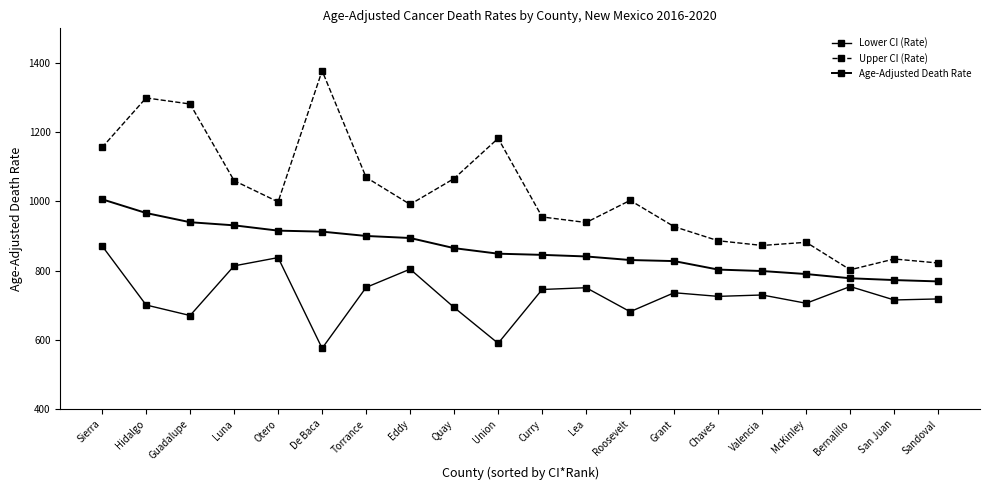

What is the sum of all Age-Adjusted Death Rate values?

17237.1